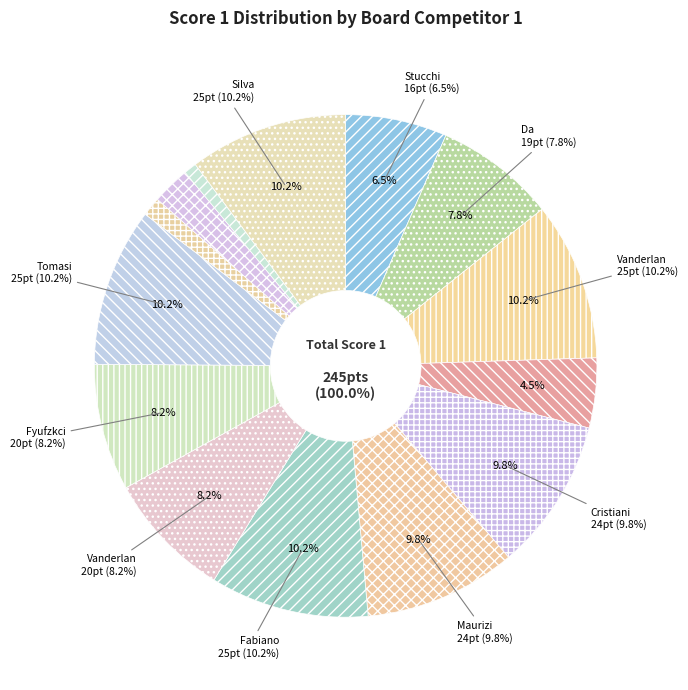

What is the change in value from Cristiani Gianluca to Ometto Luca?

-21